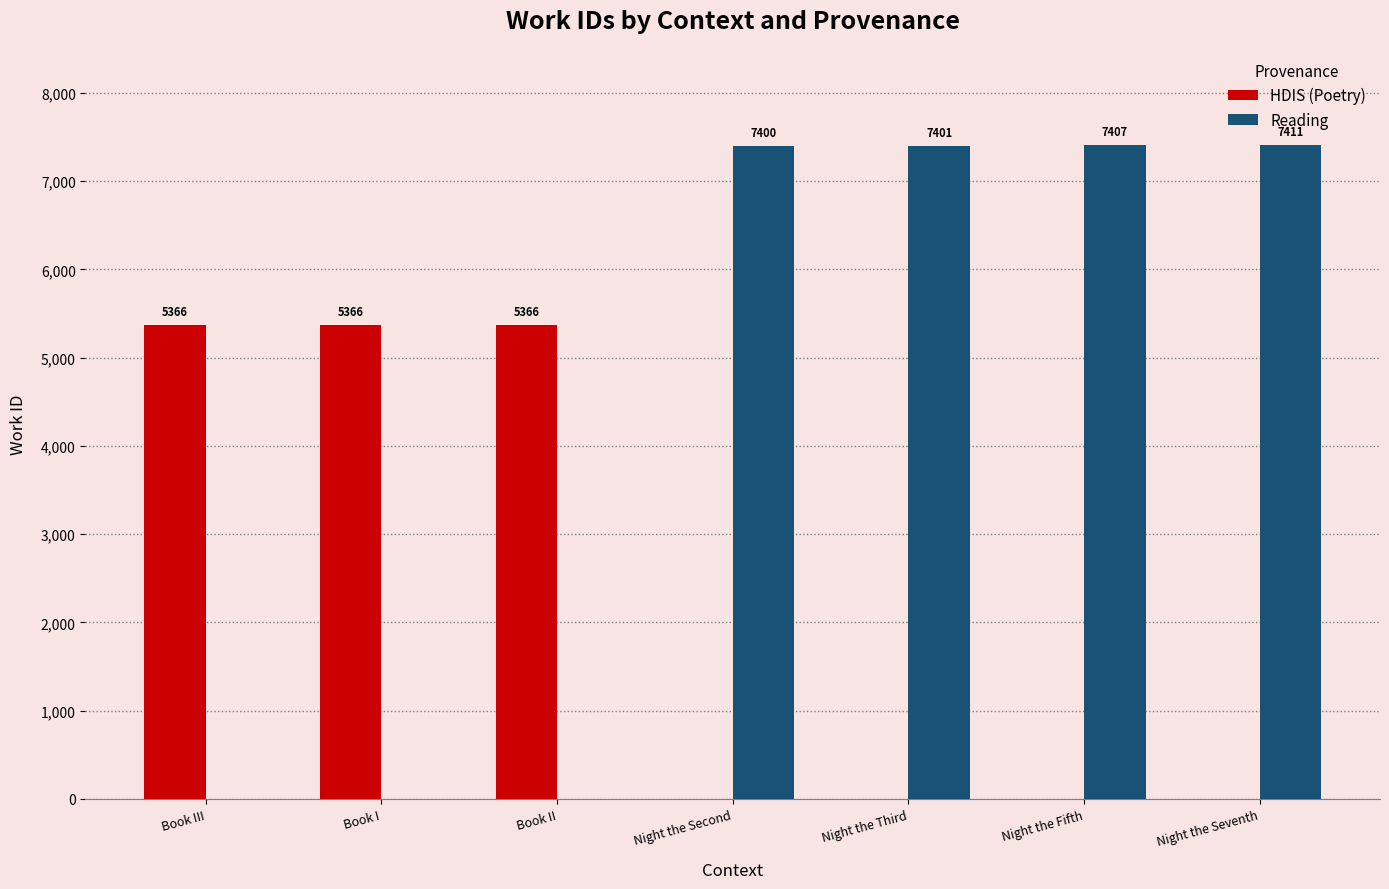

The HDIS (Poetry) series shows 0 at Night the Seventh. True or false?

True